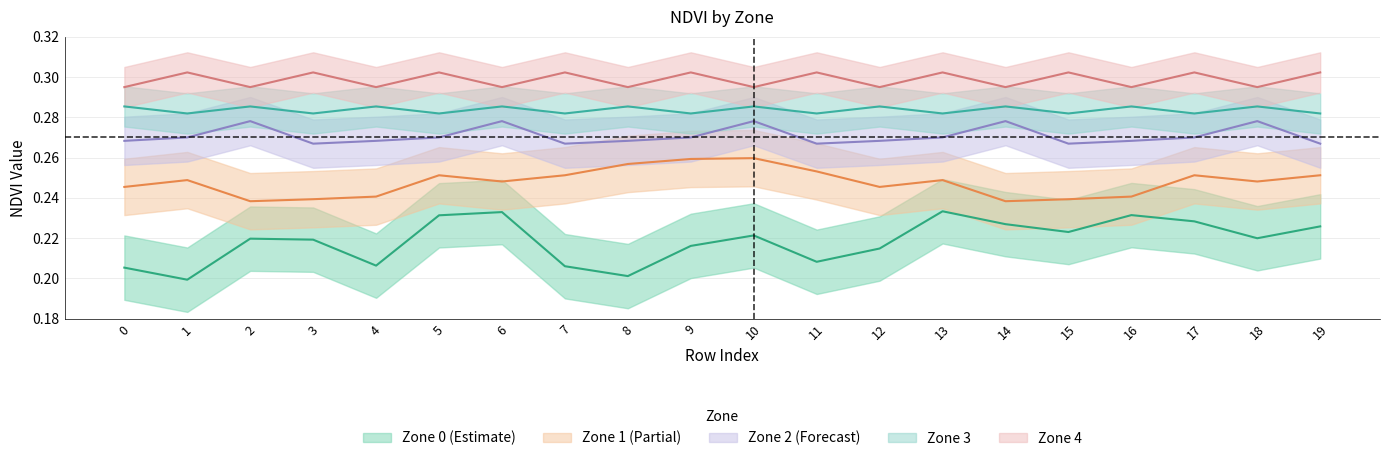

The value of zone_3_ndvi at 13 is 0.3. True or false?

True